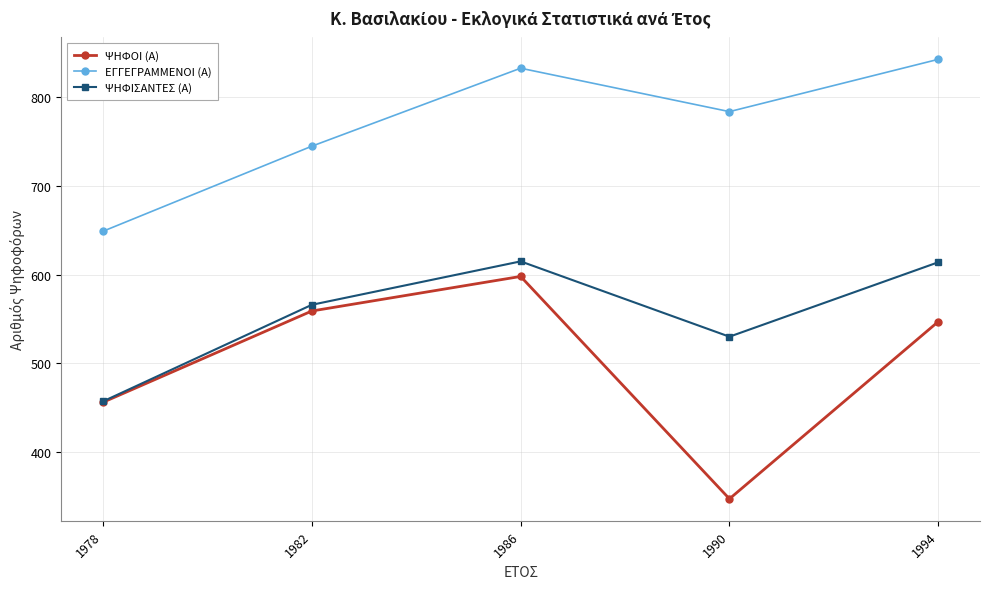

Count the number of data series in this chart.

3